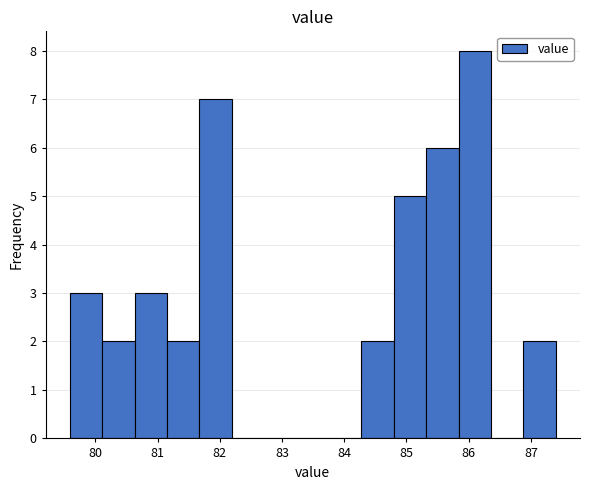

How tall is the bar that spans 80.1 to 80.6 on the x-axis? Neither the bar edges nor the heights are printed on the chart, so give them approximately, as read against the axes.

2